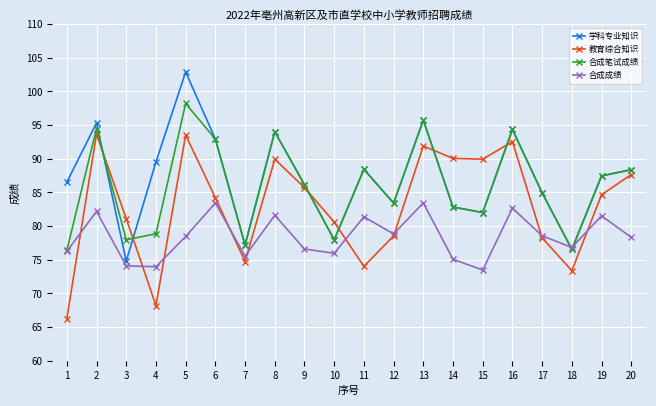

Where do 教育综合知识 and 学科专业知识 first cross each other?

2 and 3